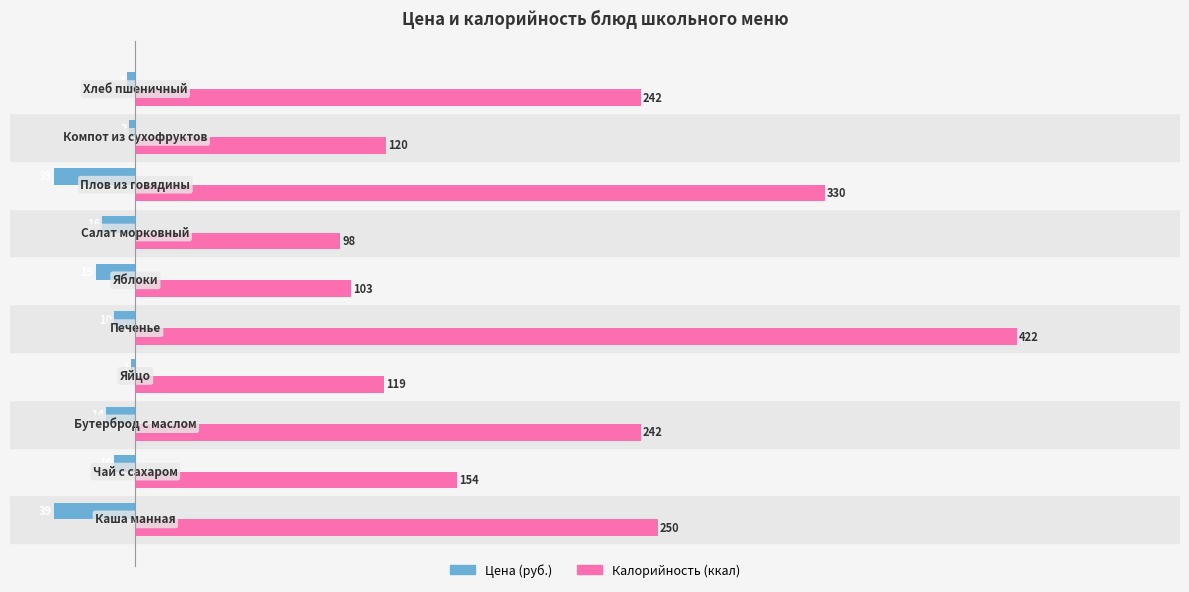

List the series in order of their peak value, highest first.

Калорийность (ккал), Цена (руб.)